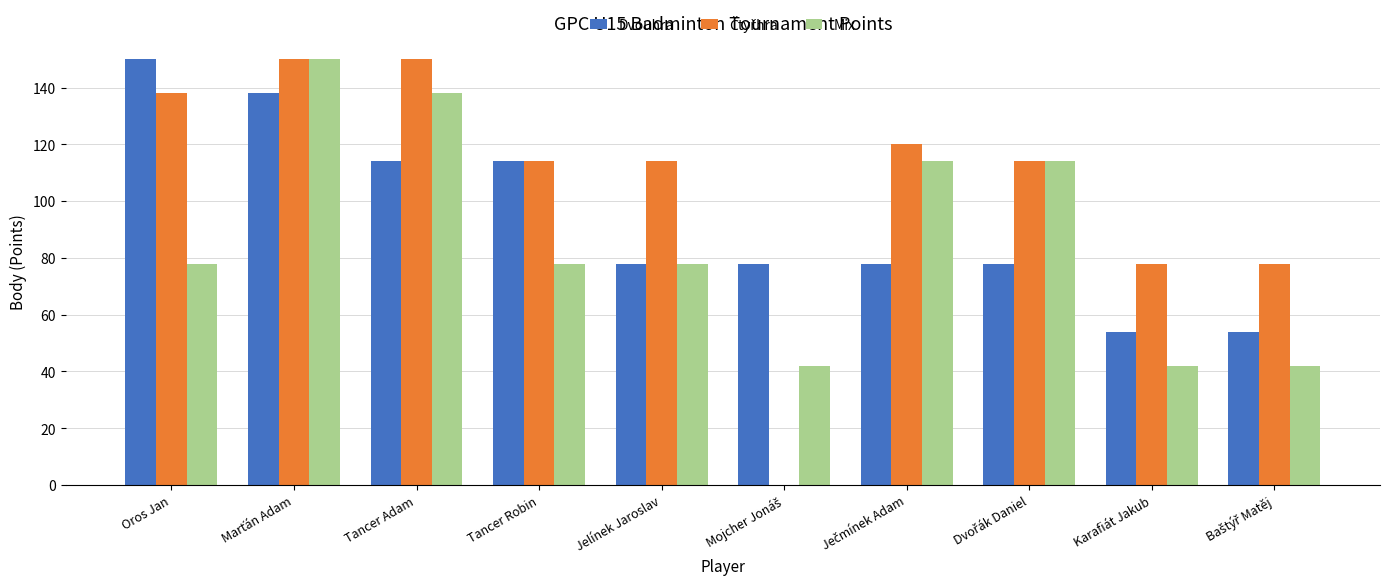

What is the total value across all series at Tancer Robin?

306